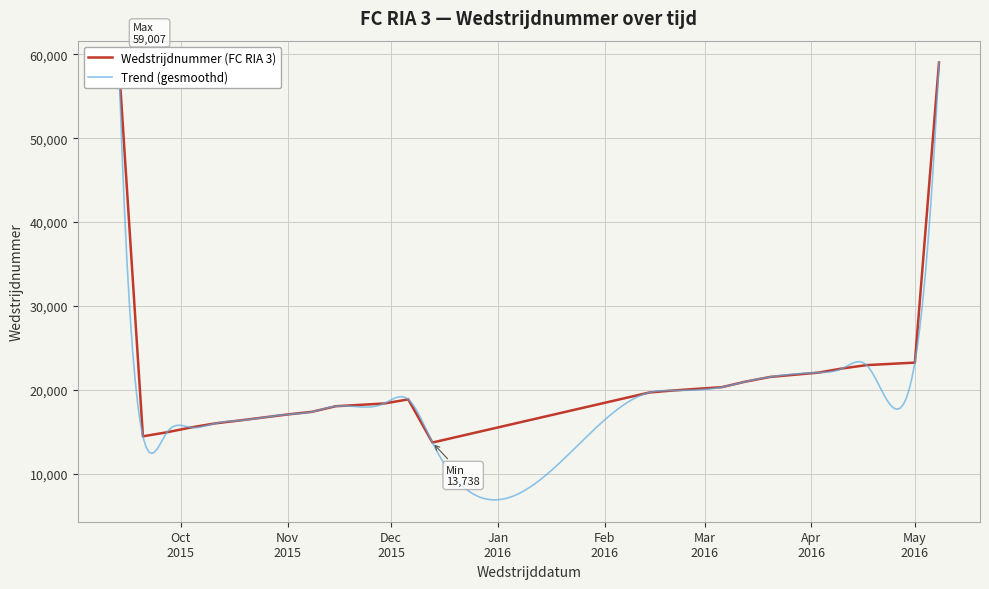

What is the value of the 17th point from the left?

21554